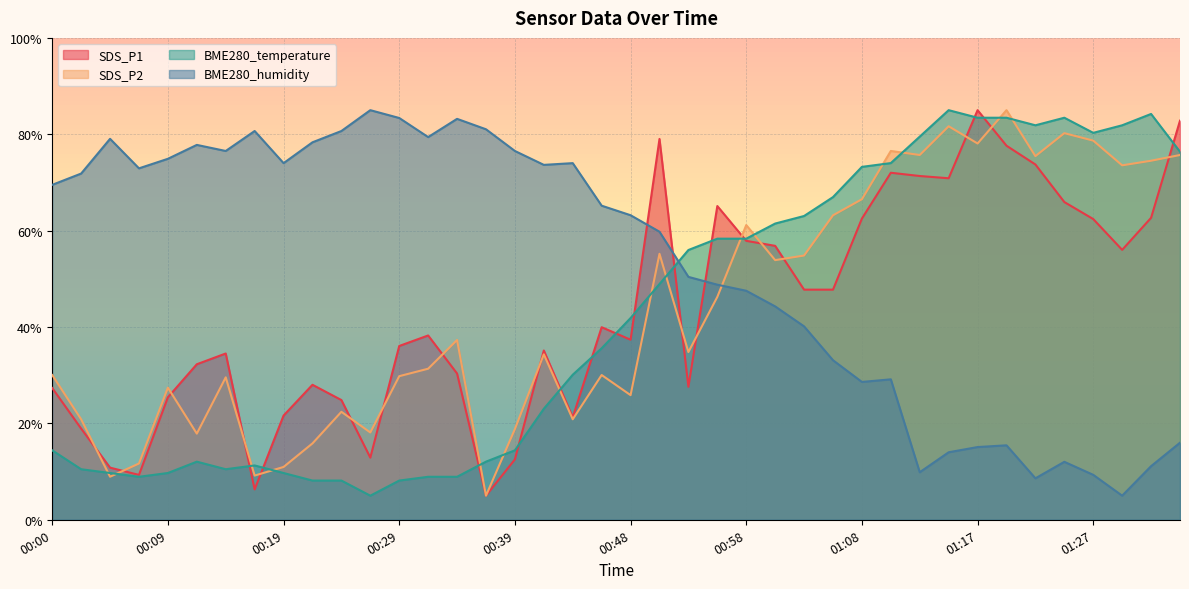

Does the chart have visible grid lines?

Yes